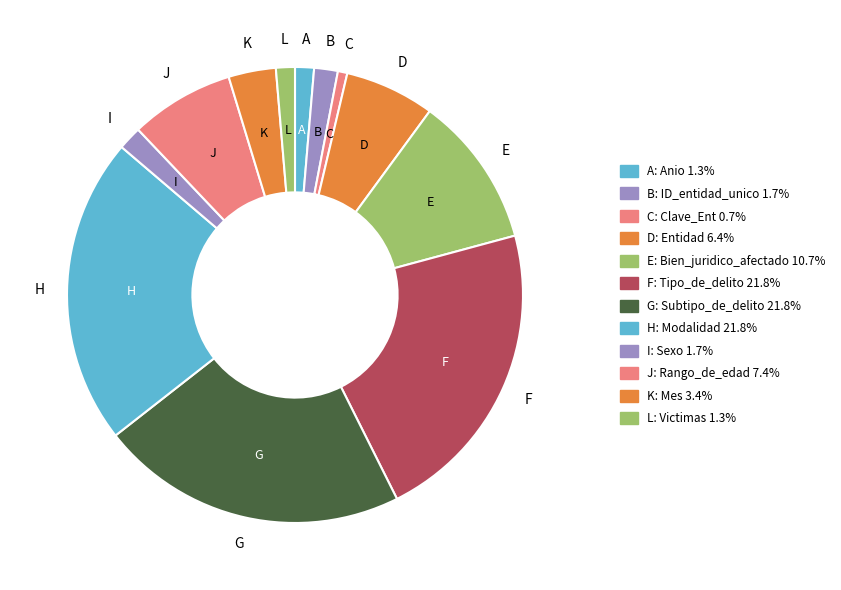

Is there any slice that represents more than half of the pie?

No